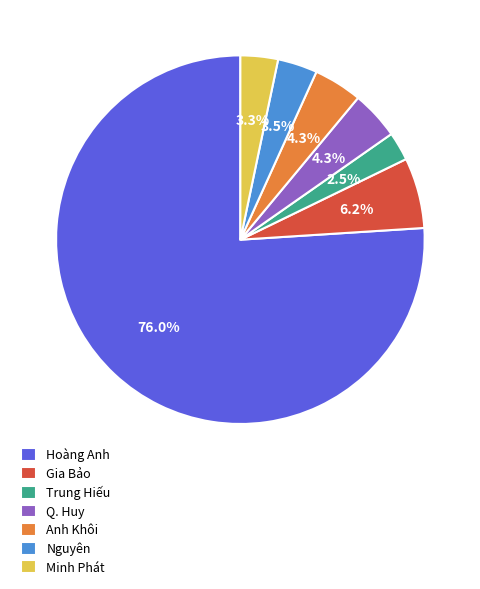

Is there a majority slice in this chart?

Yes